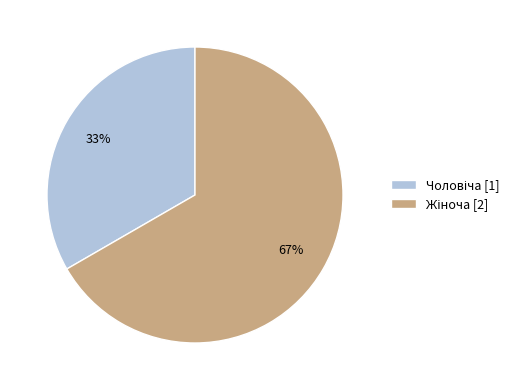

Count the number of slices in the pie.

2